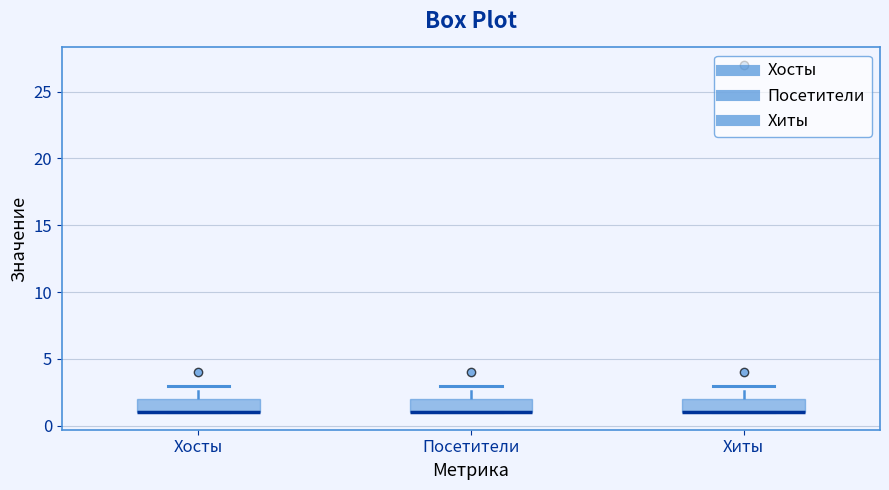

Reading left to right, read every box against the y-axis: the position of its median line, the range the box covers, and the ends of its whiskers. The values are not printed on the chart, so give them approximately, as read against the axis.

Хосты: median 1 (drawn on the box's lower edge), box 1 to 2, whiskers 1 to 3
Посетители: median 1 (drawn on the box's lower edge), box 1 to 2, whiskers 1 to 3
Хиты: median 1 (drawn on the box's lower edge), box 1 to 2, whiskers 1 to 3